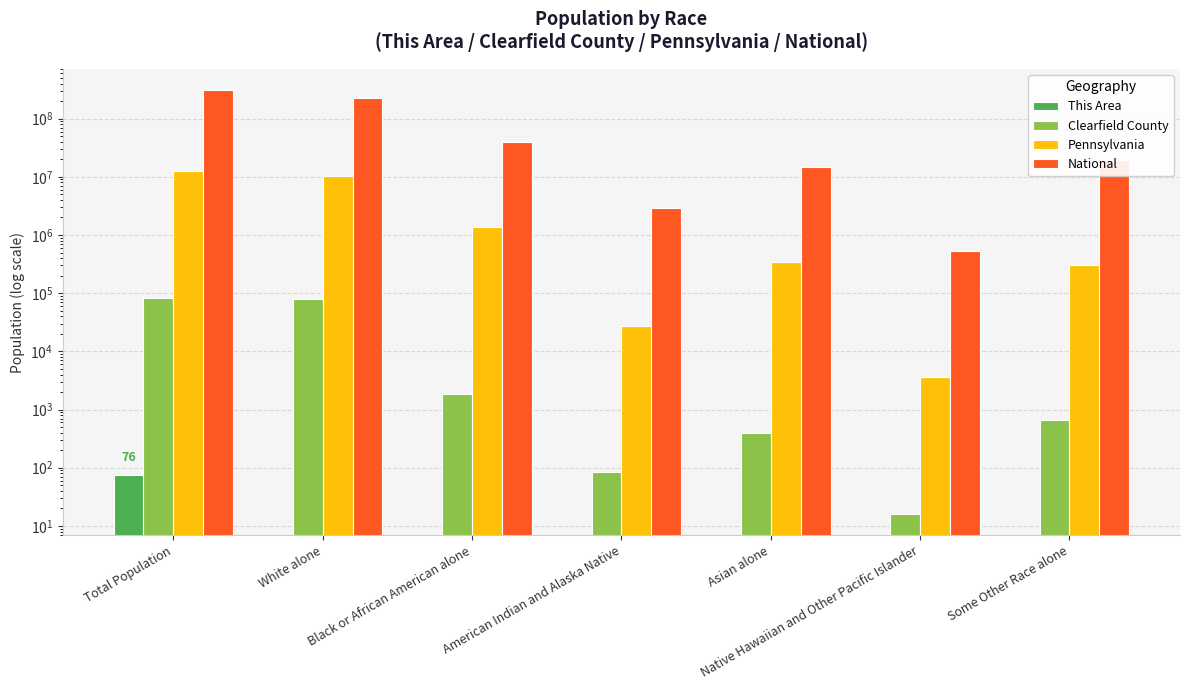

Are the bars grouped side by side (vs. stacked)?

Yes